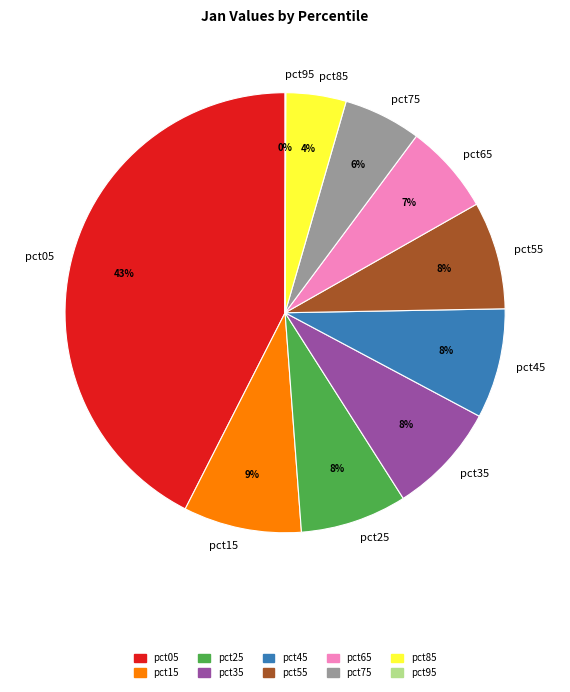

Combined, do pct45 and pct65 account for over 50%?

No